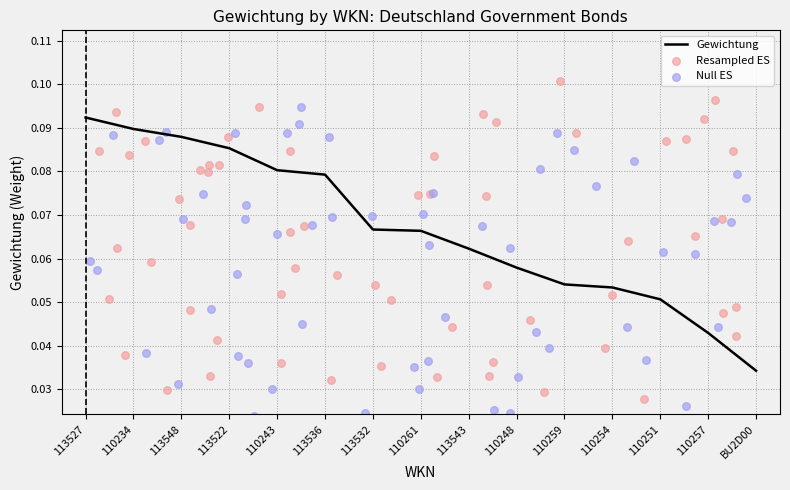

Which has a higher value, 110254 or 110259?

110259